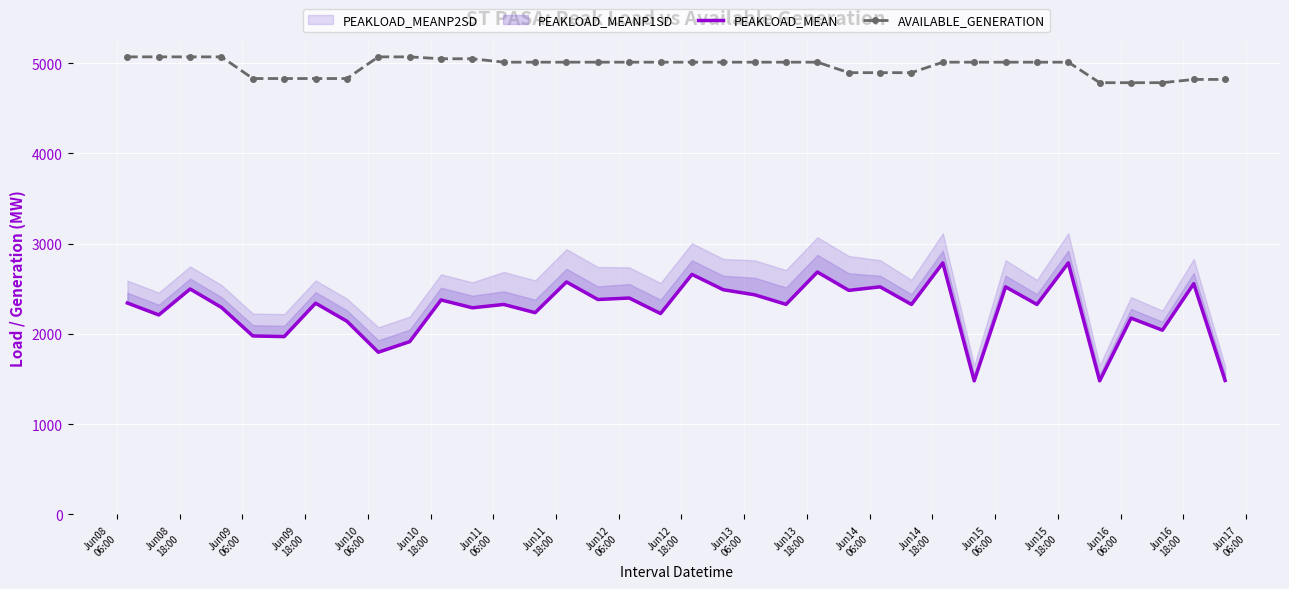

What is the maximum value for AVAILABLE_GENERATION?

5068